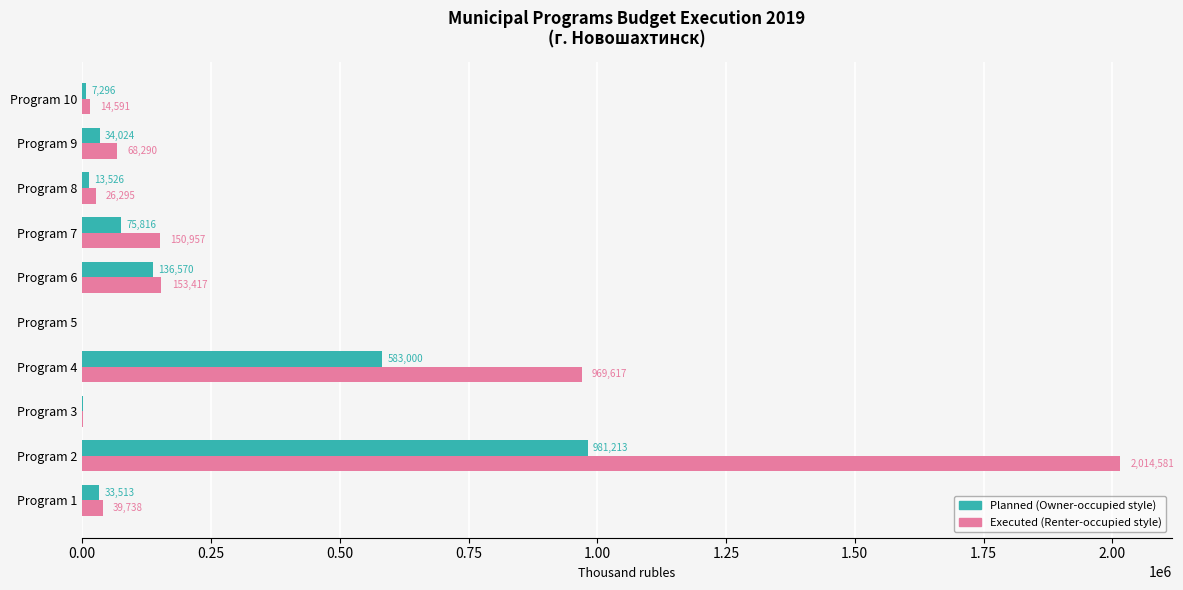

At which category is the sum across all series the highest?

Program 2